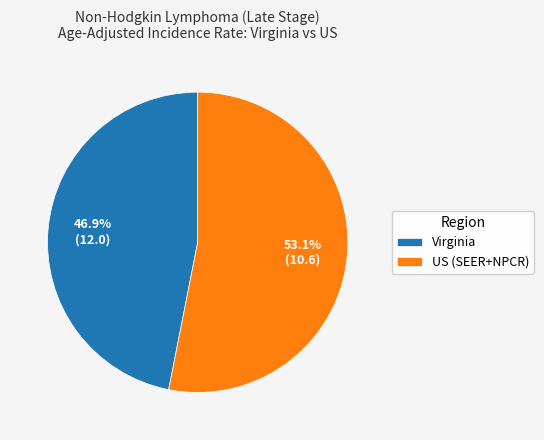

Rank the categories by value from lowest to highest.

Virginia, US (SEER+NPCR)